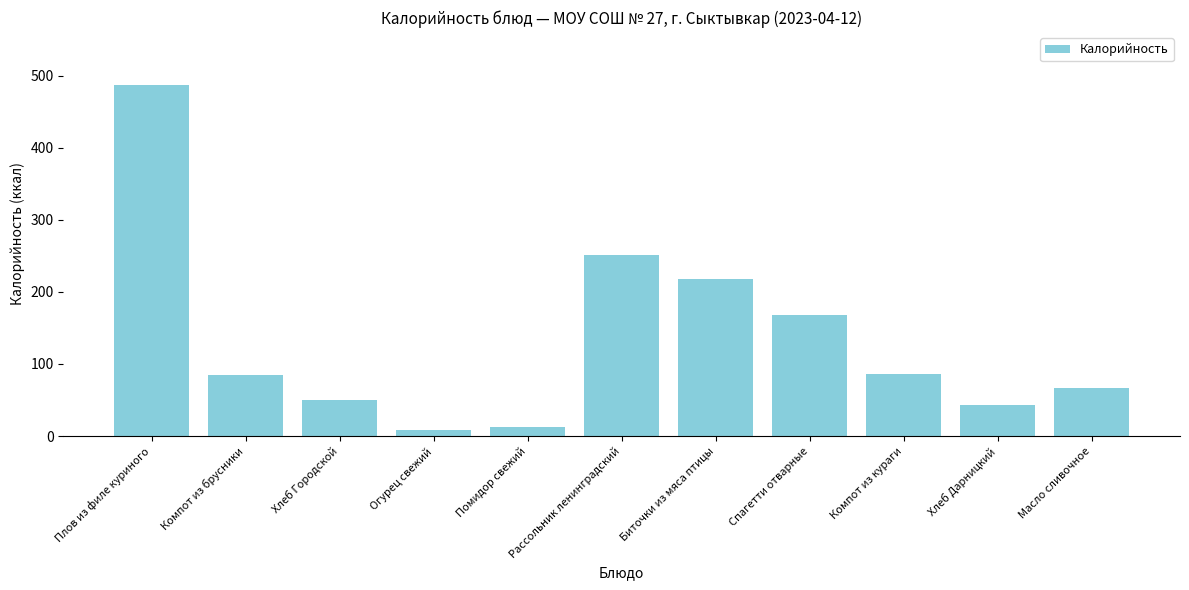

Between Огурец свежий and Спагетти отварные, which is larger?

Спагетти отварные